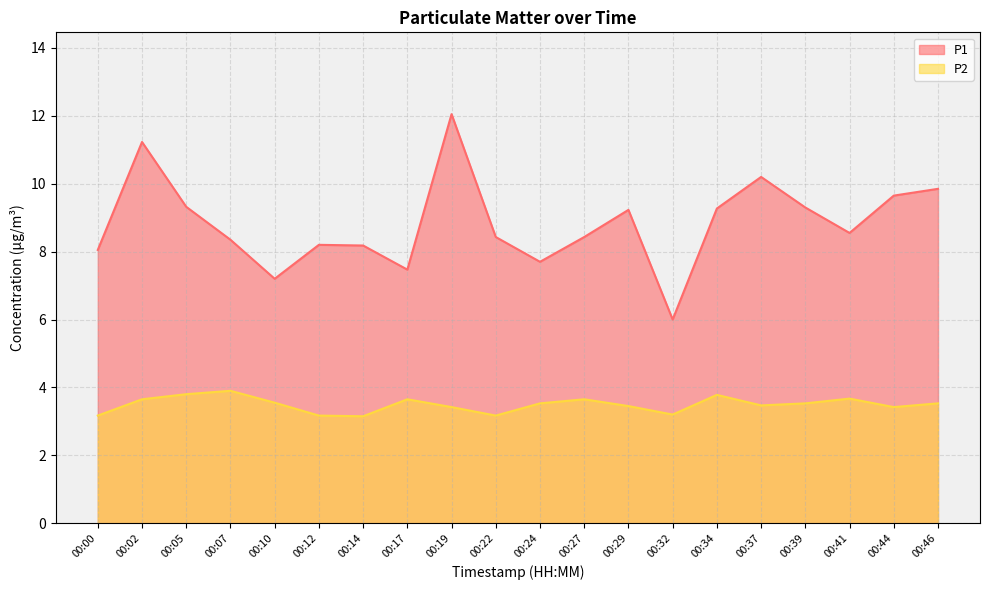

Rank the series by their average value, from highest to lowest.

P1, P2